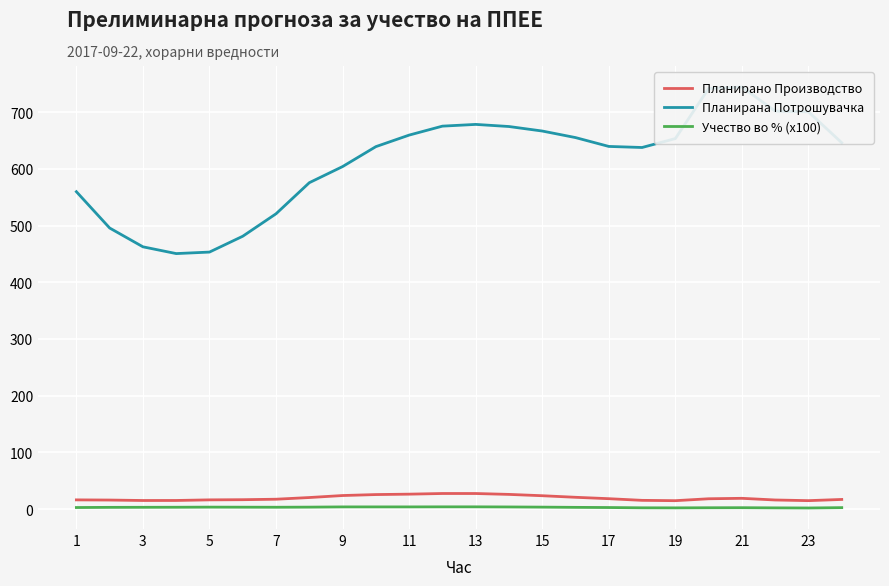

Is it true that Планирана Потрошувачка equals 241.6 at 3?

False